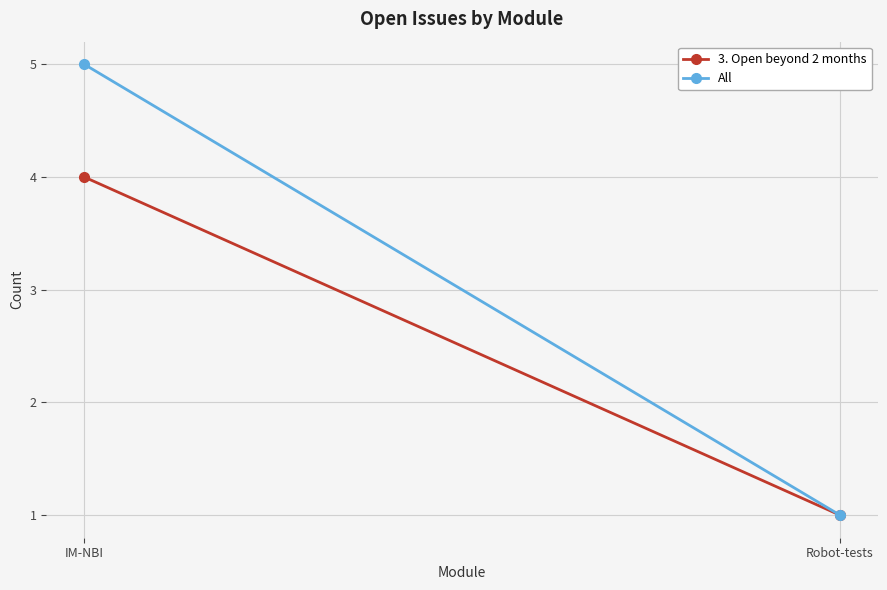

What is the value of the All point at the 1st from the left?

5